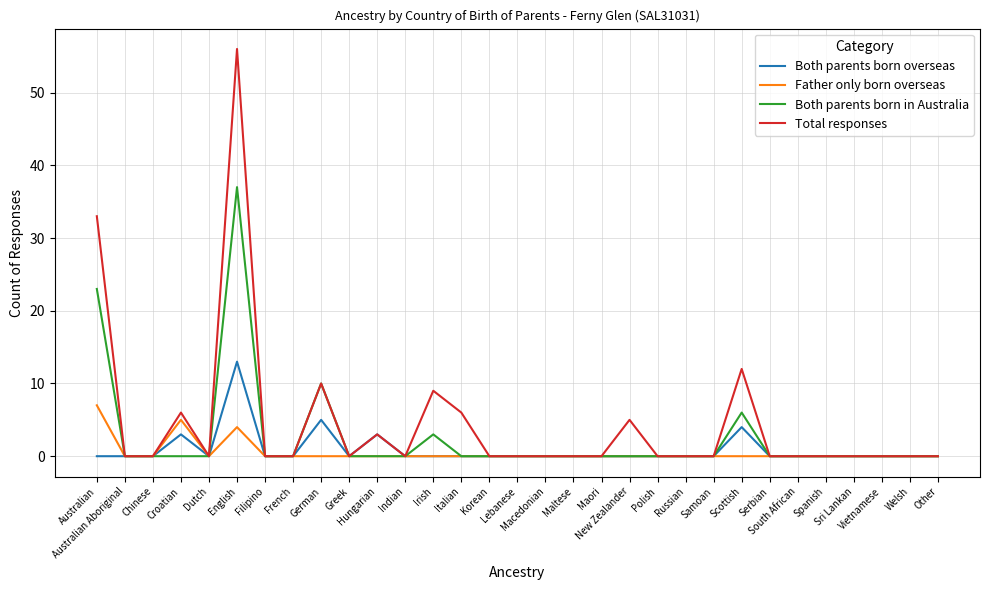

What are all the series names shown in the legend?

Both parents born overseas, Father only born overseas, Both parents born in Australia, Total responses